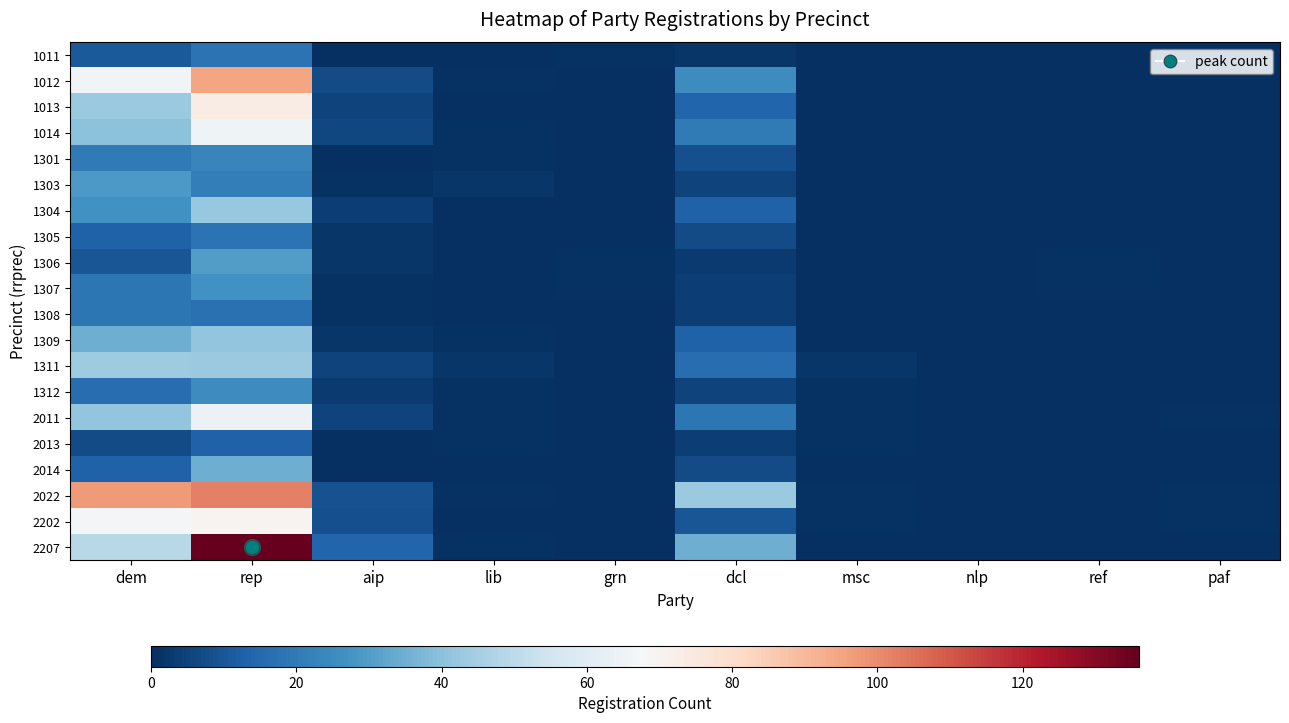

At how many categories does at least one series exceed 129?

1